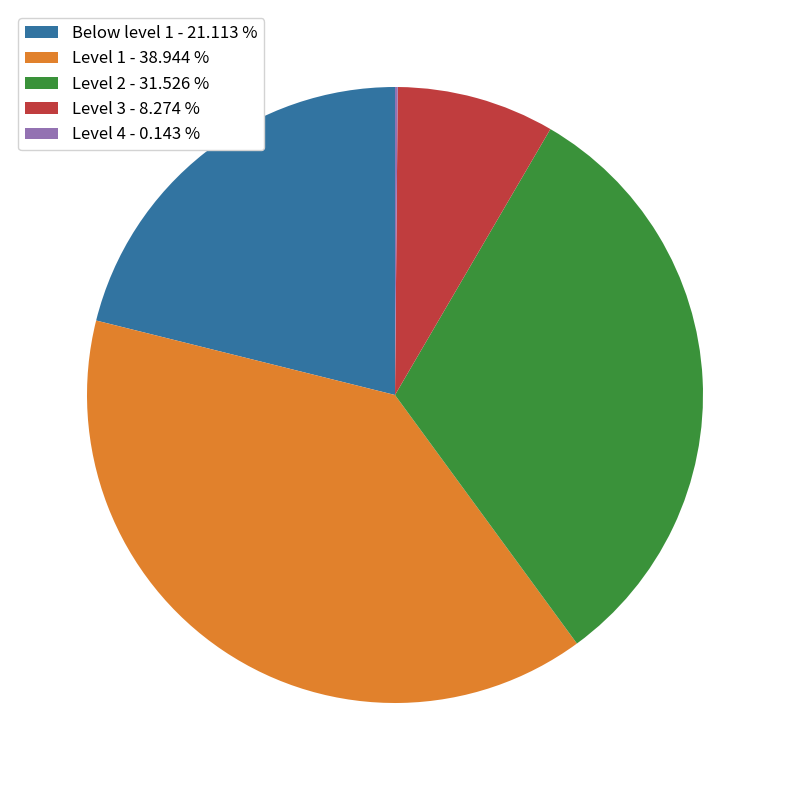

Is the sum of Level 2 - 31.526 % and Level 1 - 38.944 % greater than half?

Yes